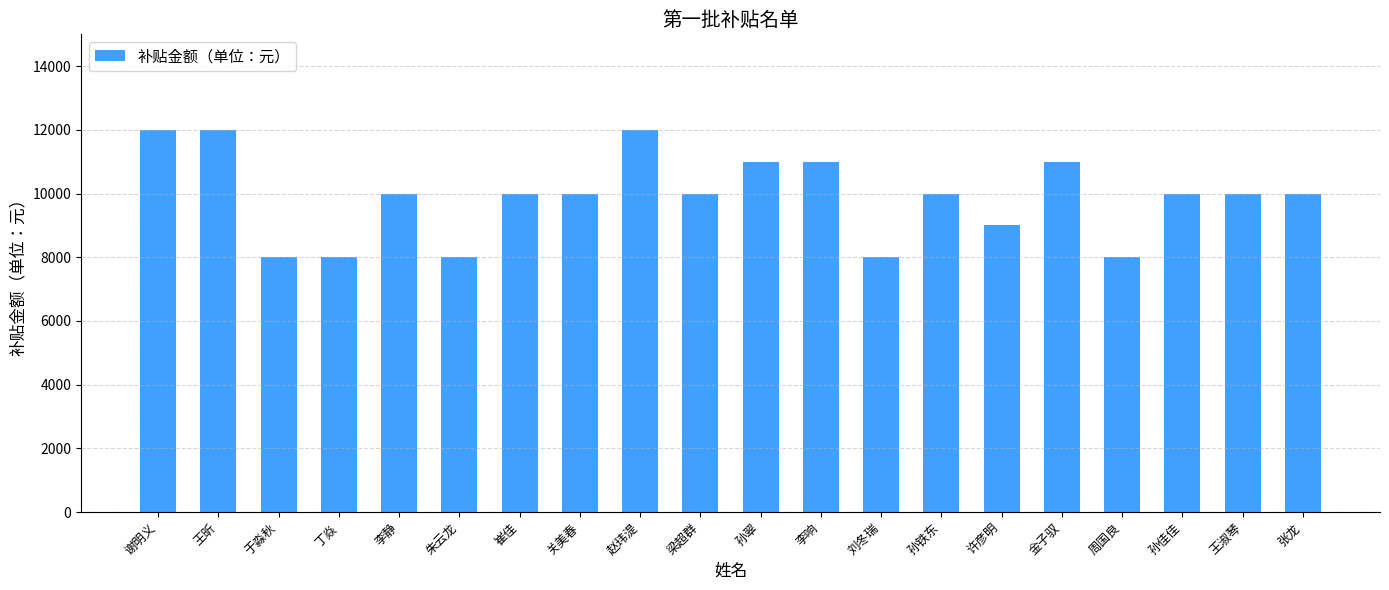

Reading right to left, extract all data points from this chart.

张龙=10000	王淑琴=10000	孙佳佳=10000	周国良=8000	金子驭=11000	许彦明=9000	孙铁东=10000	刘冬瑞=8000	李响=11000	孙翠=11000	梁超群=10000	赵玮湜=12000	关美春=10000	崔佳=10000	朱云龙=8000	李静=10000	丁焱=8000	于淼秋=8000	王昕=12000	谢明义=12000